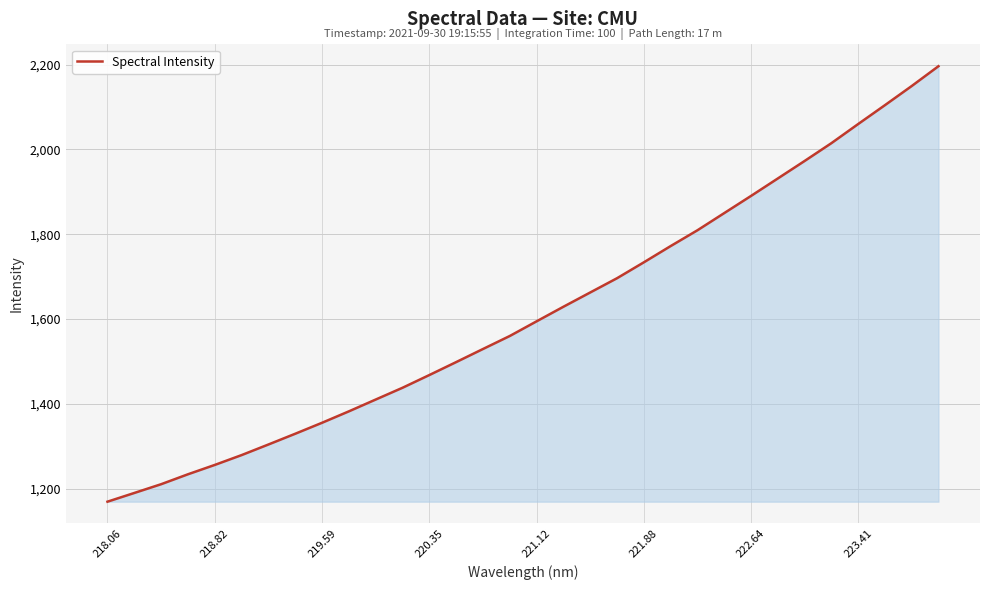

What is the maximum value shown in the chart?

2196.1